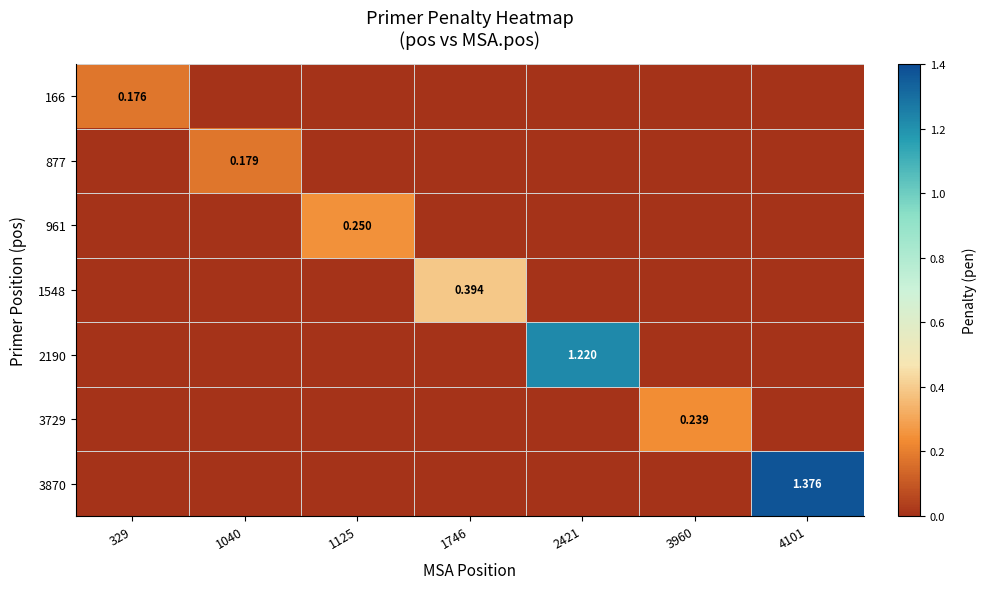

At which category is the sum across all series the highest?

4101